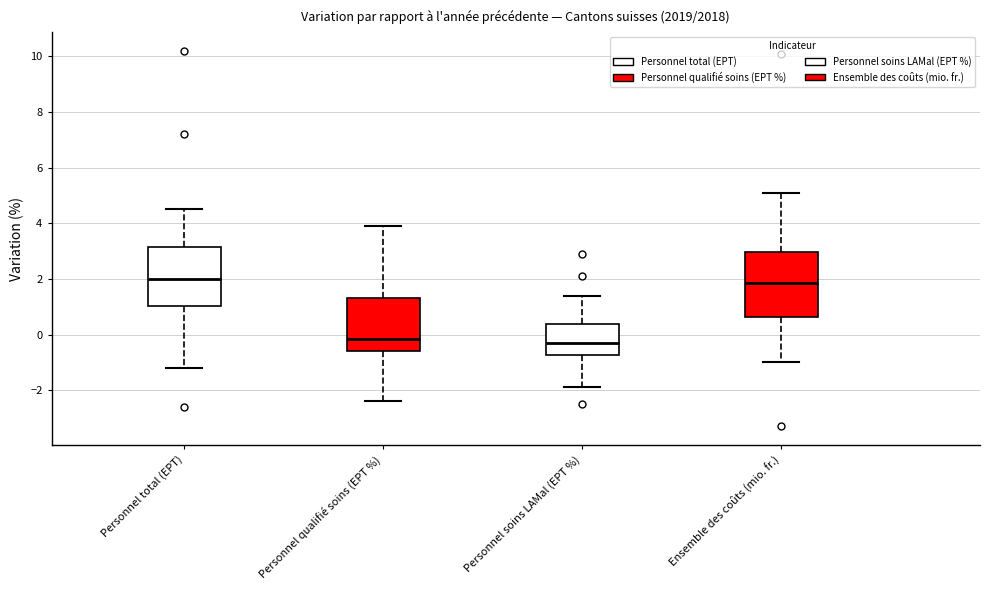

Reading left to right, transcribe this box plot: for each box, give where its median line is, the range the box spans, and where its two whiskers end, as read against the y-axis. The values are not printed on the chart, so give them approximately, as read against the axis.

Personnel total (EPT): median 2.0, box 1.0 to 3.2, whiskers -1.2 to 4.6
Personnel qualifié soins (EPT %): median -0.2, box -0.6 to 1.4, whiskers -2.4 to 4.0
Personnel soins LAMal (EPT %): median -0.2, box -0.8 to 0.4, whiskers -1.8 to 1.4
Ensemble des coûts (mio. fr.): median 1.8, box 0.6 to 3.0, whiskers -1.0 to 5.2